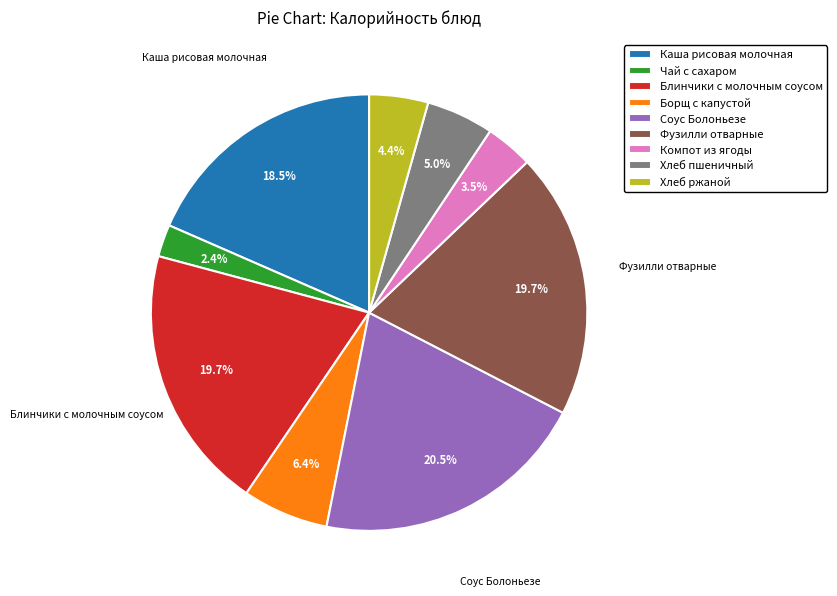

Between Чай с сахаром and Хлеб пшеничный, which is larger?

Хлеб пшеничный